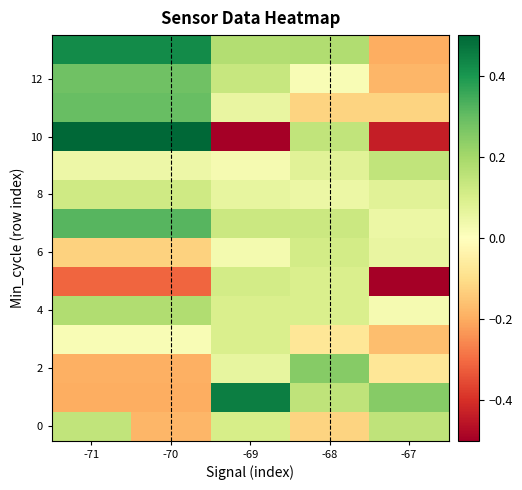

What is the total value across all series at -69?

1.0